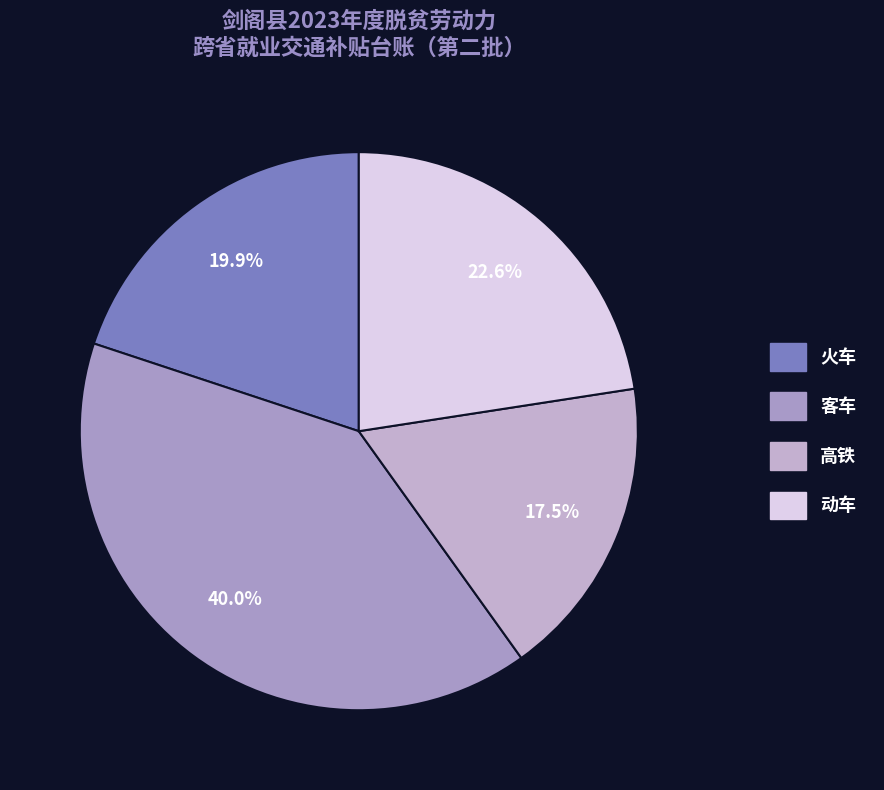

Which category has the smallest portion of the pie?

高铁